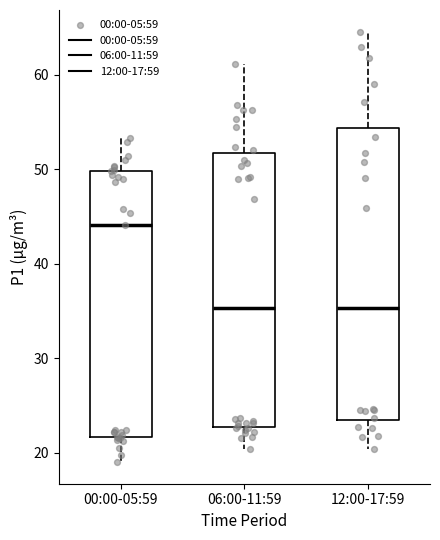

Where does the upper whisker of the box for 06:00-11:59 end on the y-axis? The values are not printed on the chart, so give them approximately, as read against the axis.

61